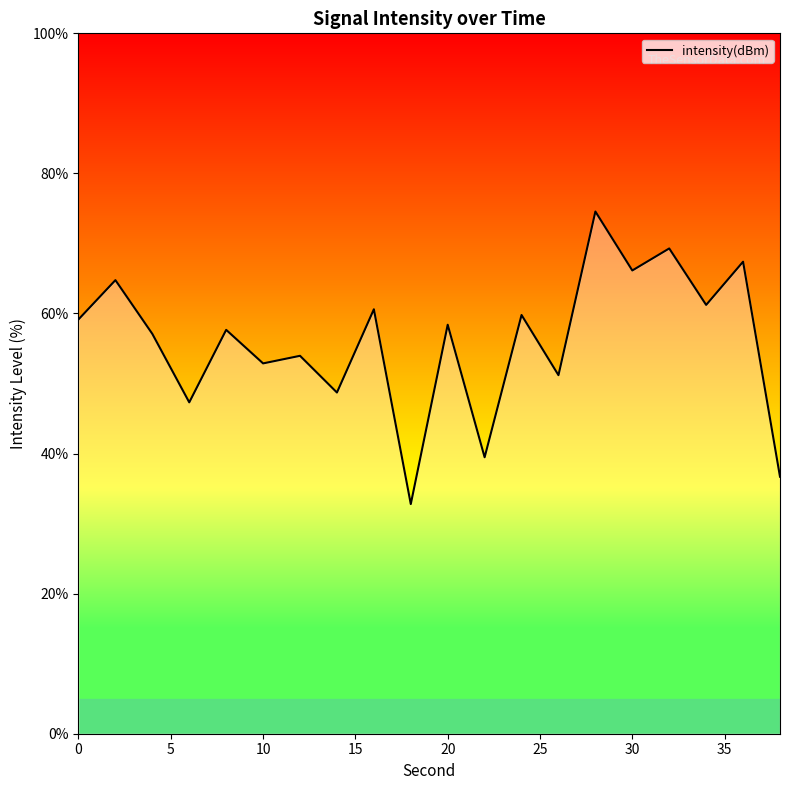

Does the chart display data point markers on the line(s)?

No